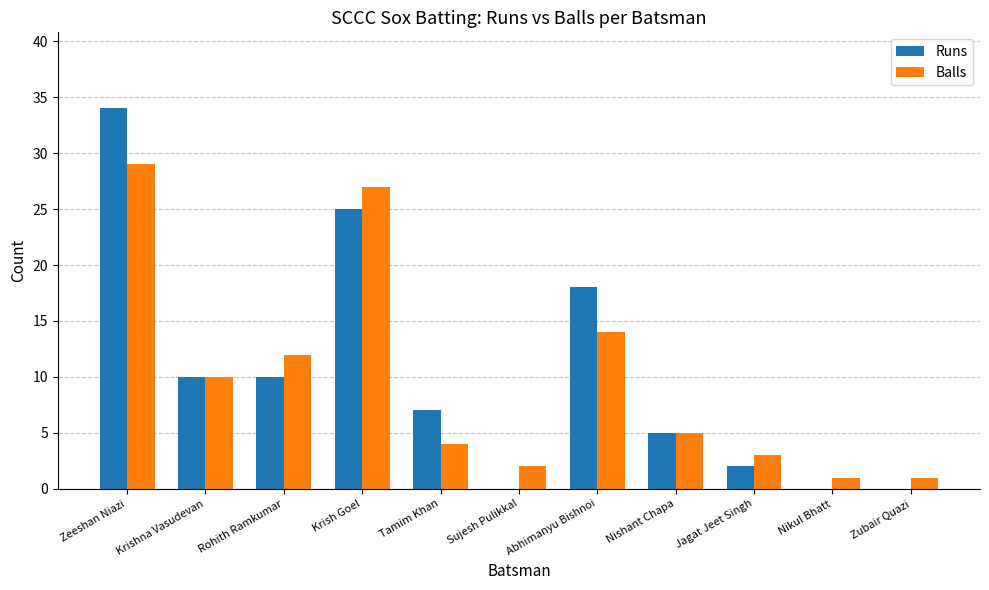

True or false: Runs has a value of 10 at Krishna Vasudevan.

True